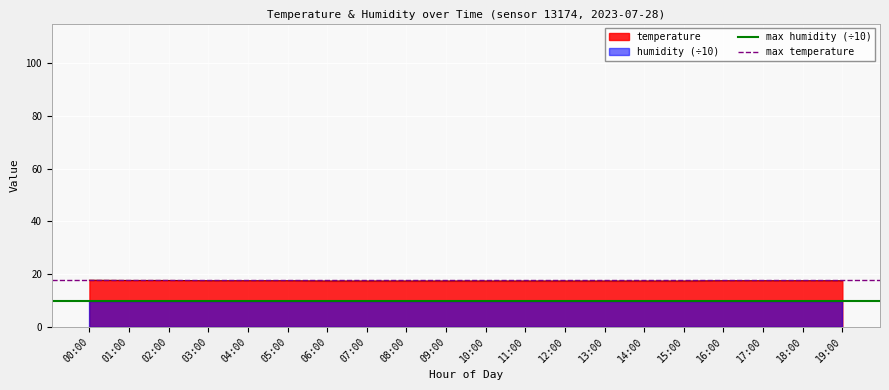

True or false: max humidity (÷10) has a value of 10.0 at 00:00.

True